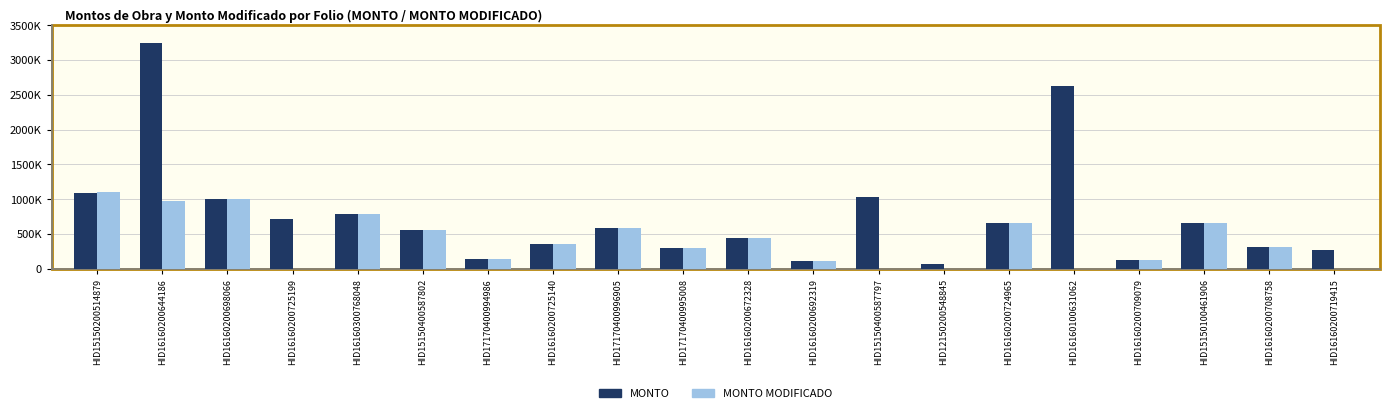

Does the chart contain stacked bars?

No